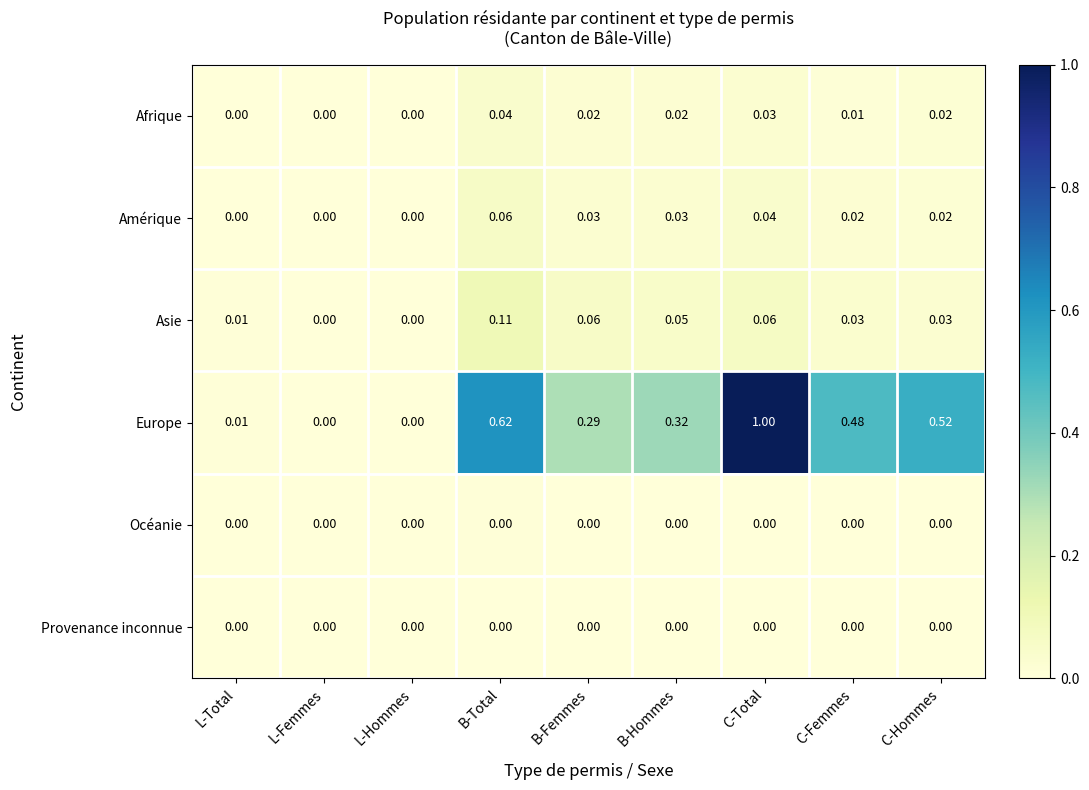

Between B-Total and C-Hommes, which series saw the biggest shift?

Europe